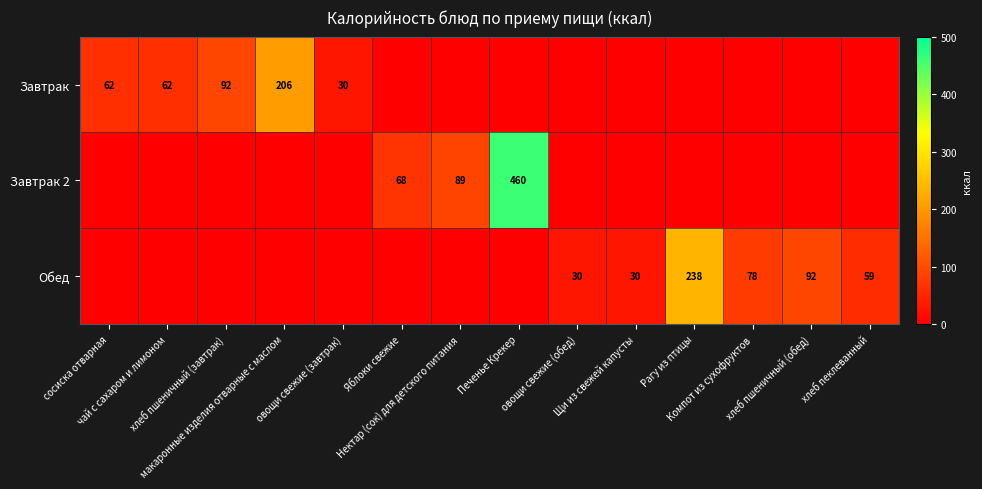

Count the number of data series in this chart.

3